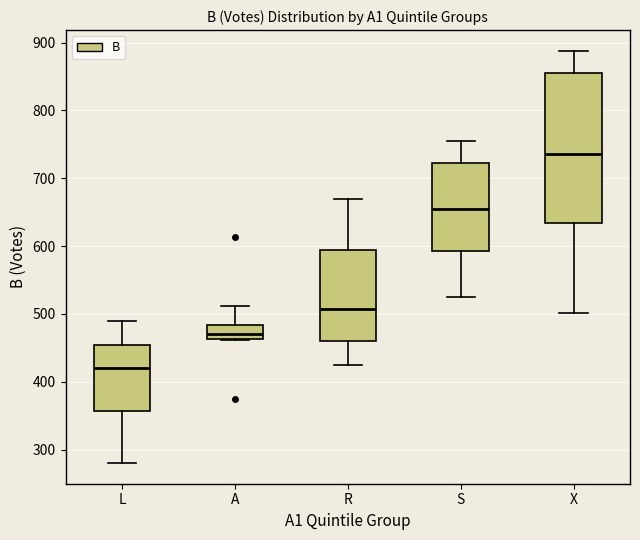

Where is the upper edge of the box for X on the y-axis? The values are not printed on the chart, so give them approximately, as read against the axis.

850